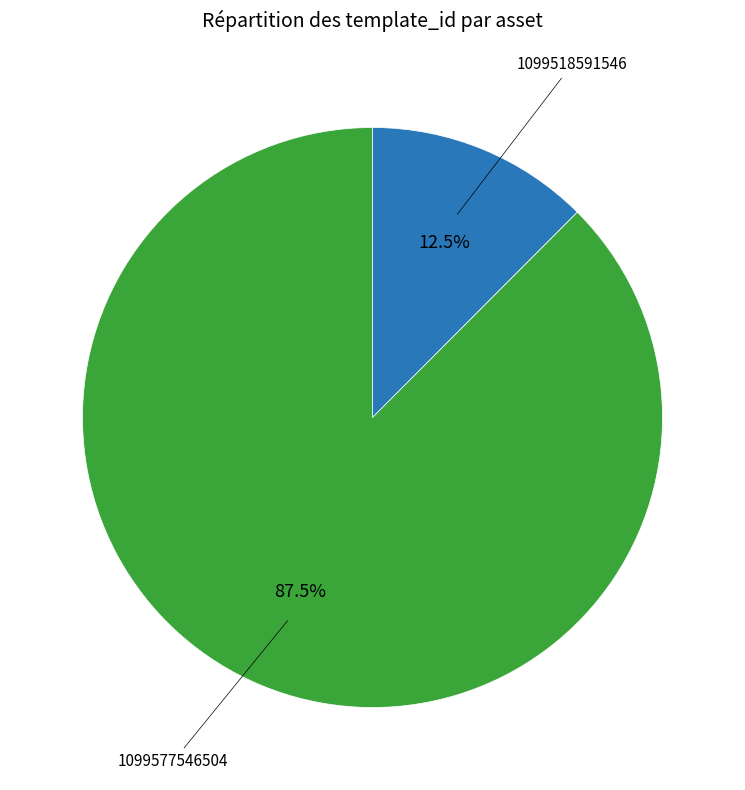

Is there any slice that represents more than half of the pie?

Yes